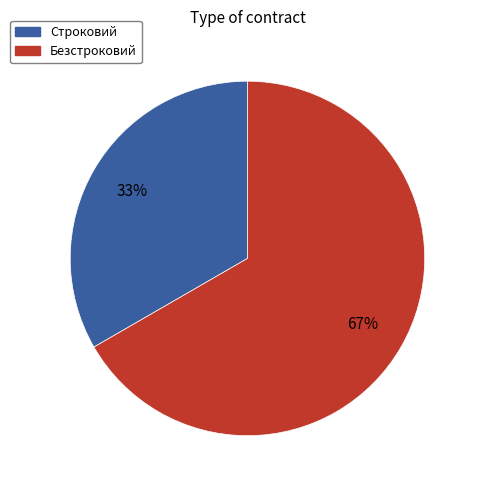

What is the smallest slice in the pie chart?

Строковий